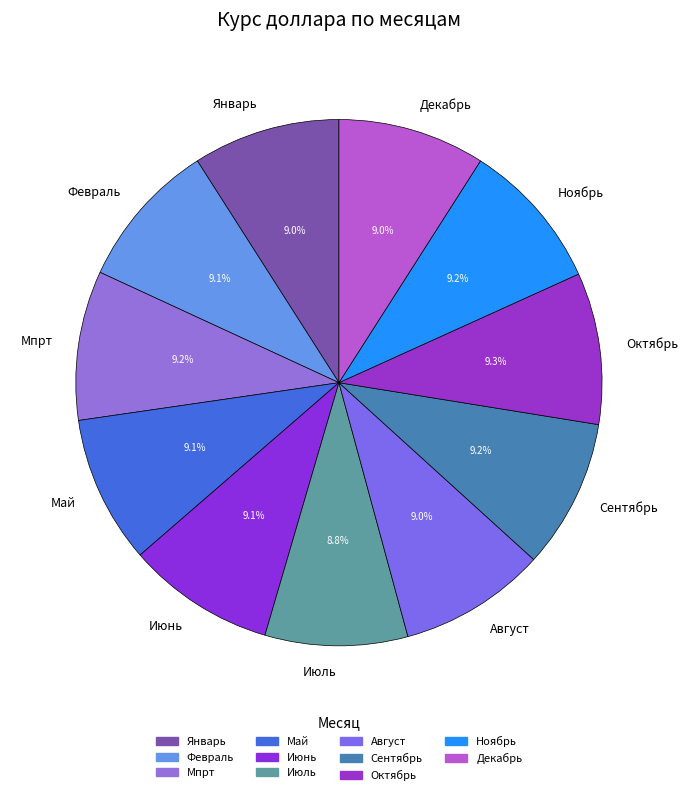

How much of the chart is everything except Май?

90.9%